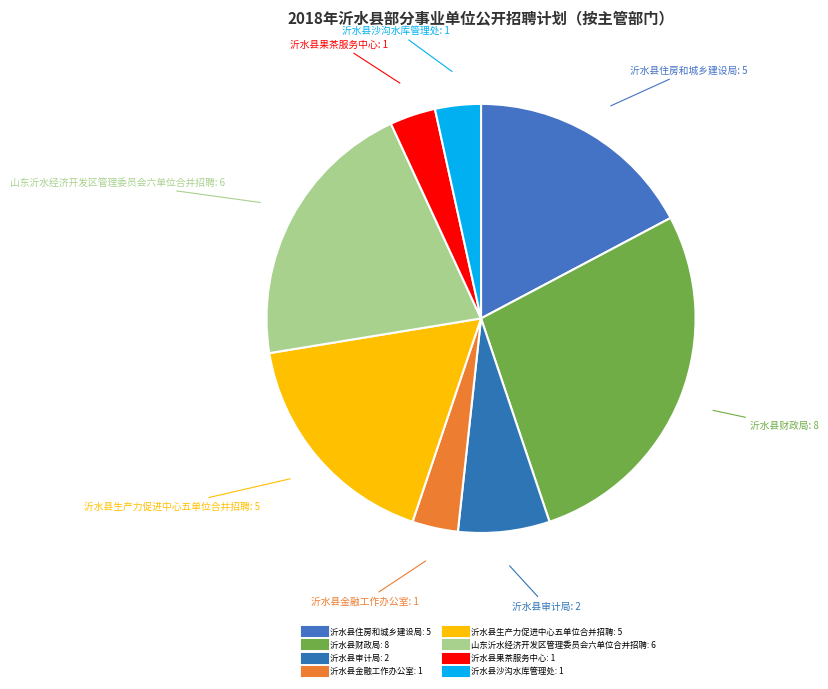

How many slices are in this pie chart?

8